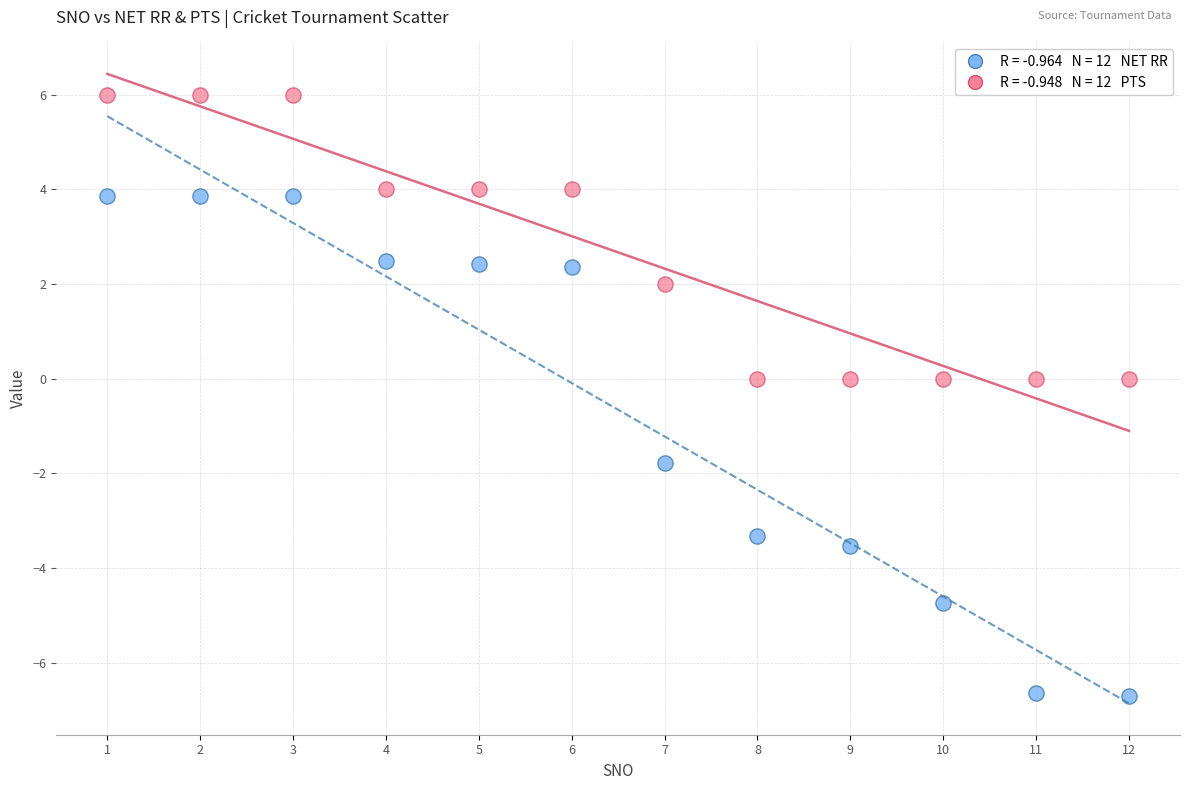

Across all data points, what is the range of X values (max minus min)?

11.0